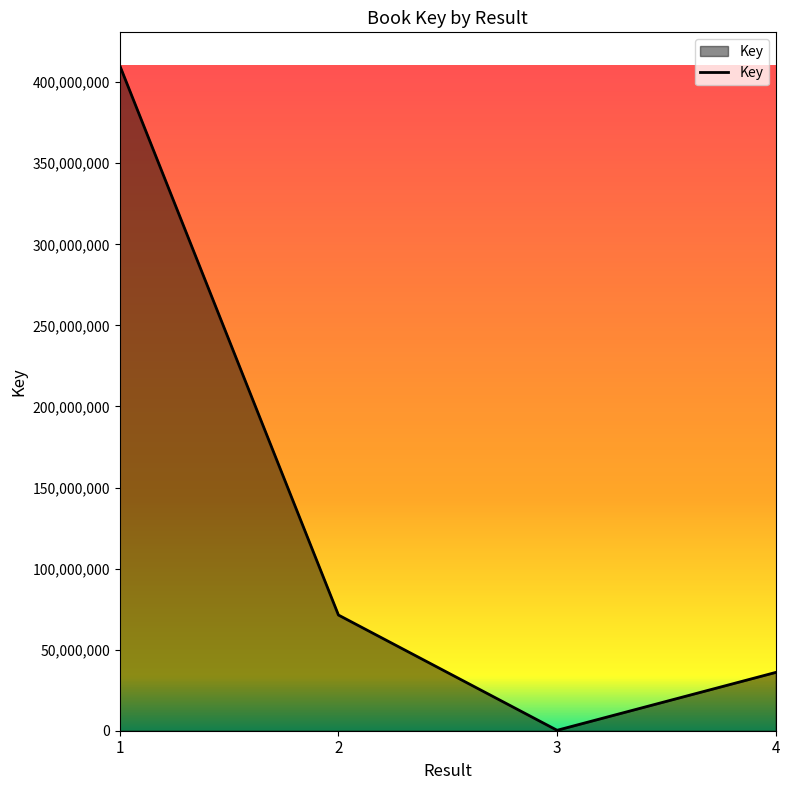

How many lines are shown in the chart?

1